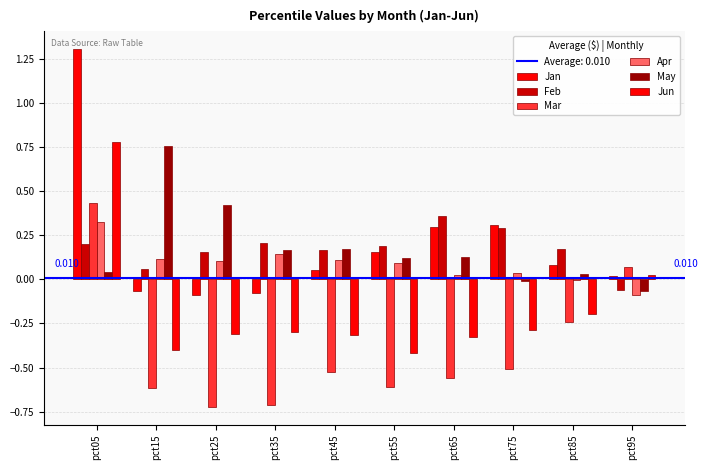

What is the total value across all series at pct75?

-0.2